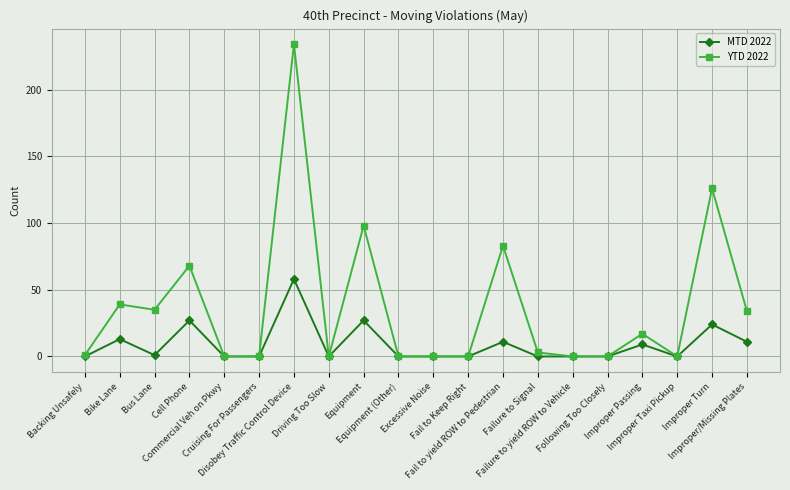

What position from the left is Fail to Keep Right?

12